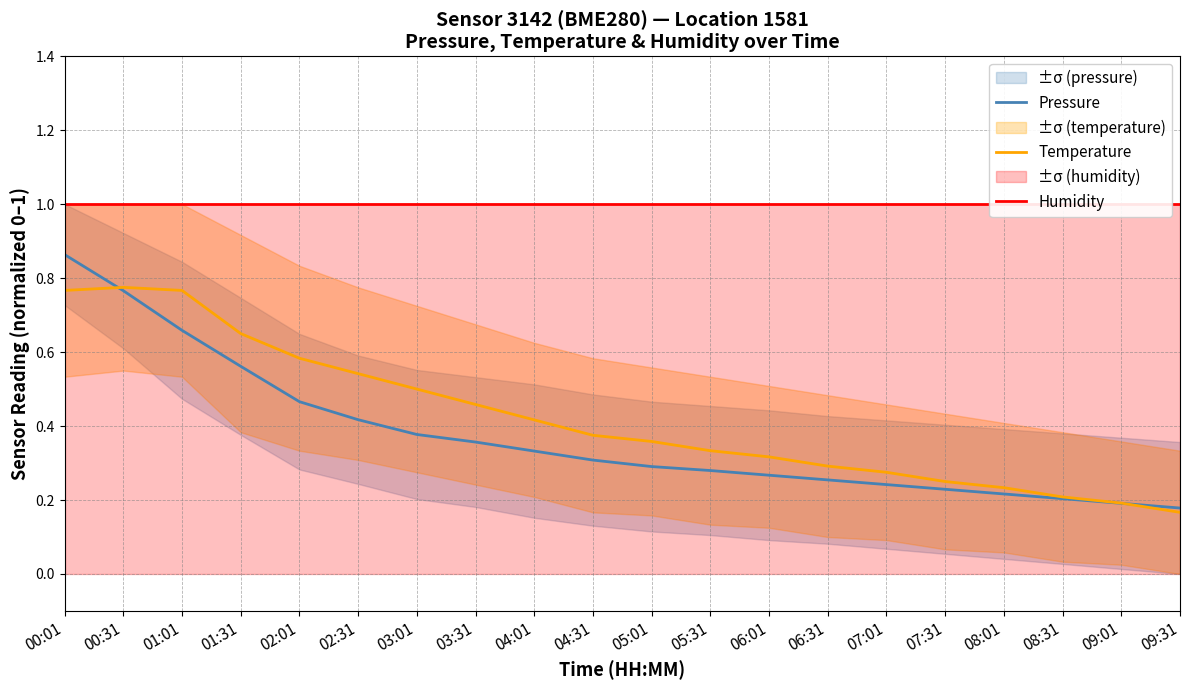

What is the average value of the Pressure series?

0.4